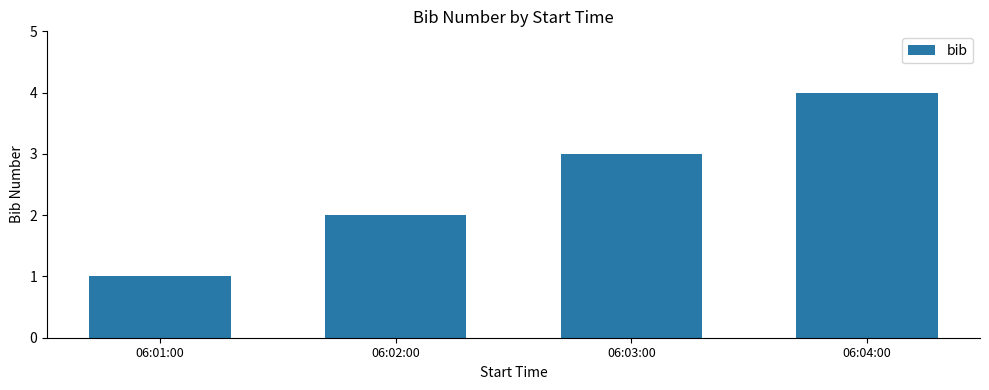

What is the difference between the maximum and second lowest values?

2